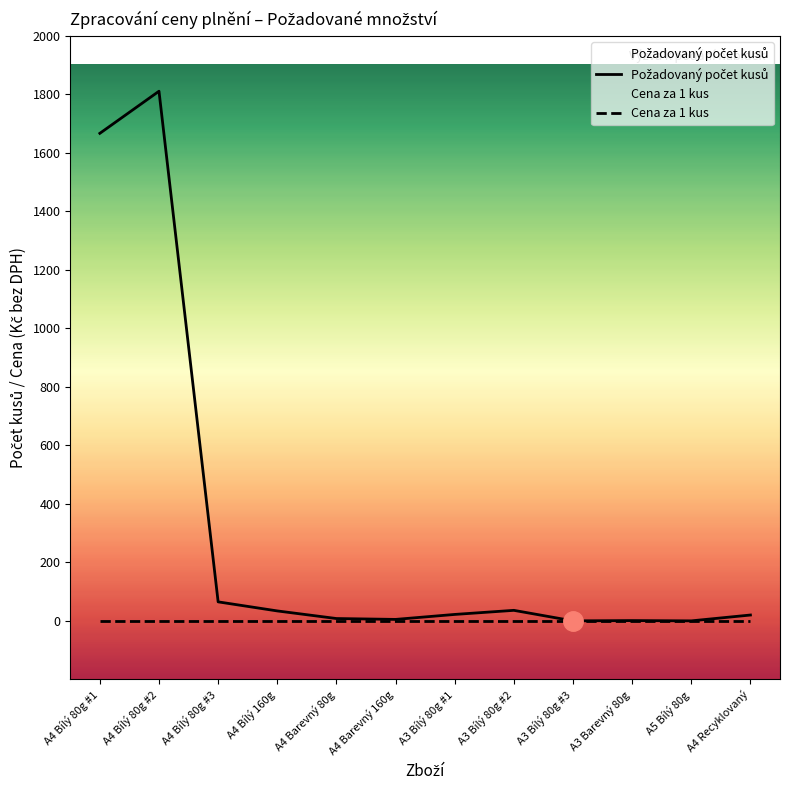

What is the label of the 8th point from the right?

A4 Barevný 80g